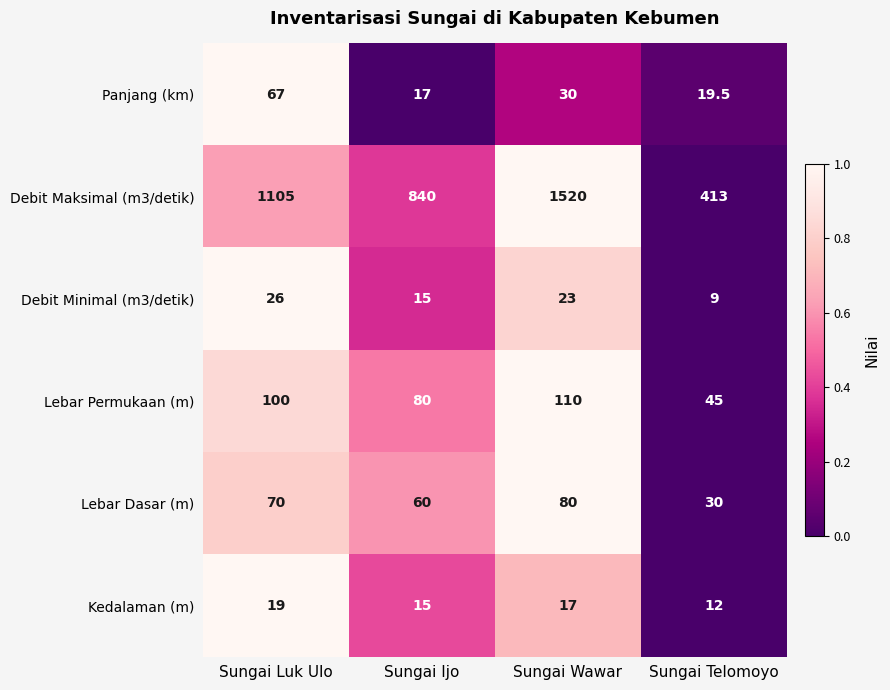

What is the average value of the Lebar Permukaan (m) series?

83.8